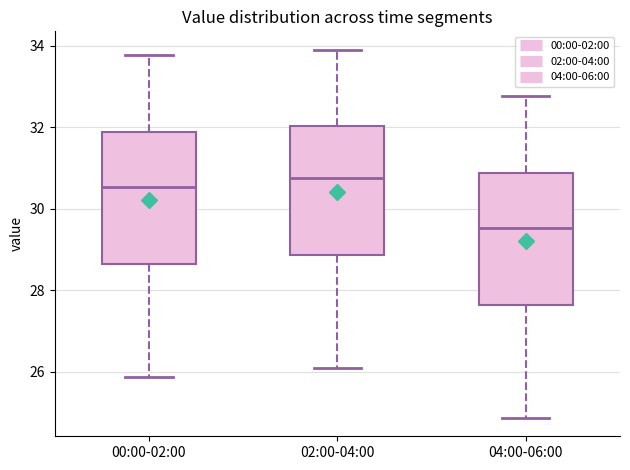

Reading left to right, read every box against the y-axis: the position of its median line, the range the box covers, and the ends of its whiskers. The values are not printed on the chart, so give them approximately, as read against the axis.

00:00-02:00: median 30.6, box 28.6 to 31.8, whiskers 25.8 to 33.8
02:00-04:00: median 30.8, box 28.8 to 32.0, whiskers 26.2 to 34.0
04:00-06:00: median 29.6, box 27.6 to 30.8, whiskers 24.8 to 32.8